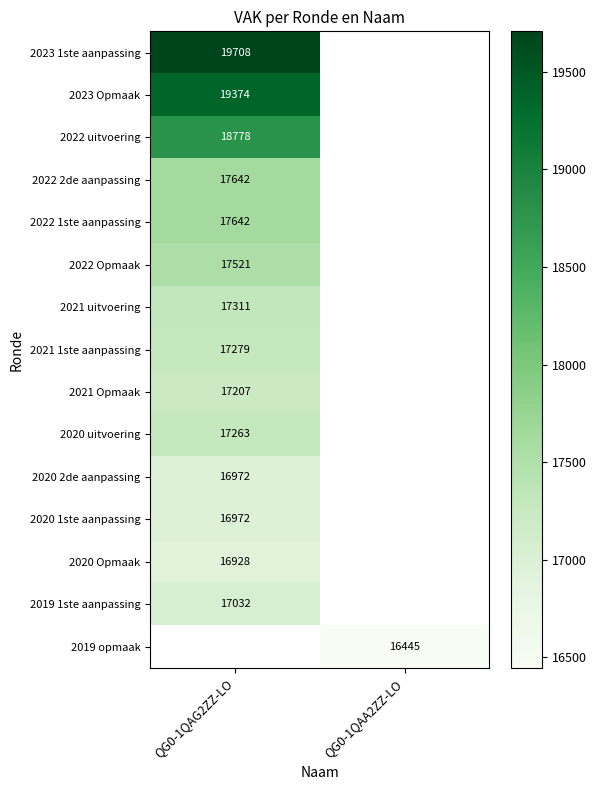

True or false: 2020 uitvoering has a value of 17263 at QG0-1QAG2ZZ-LO.

True